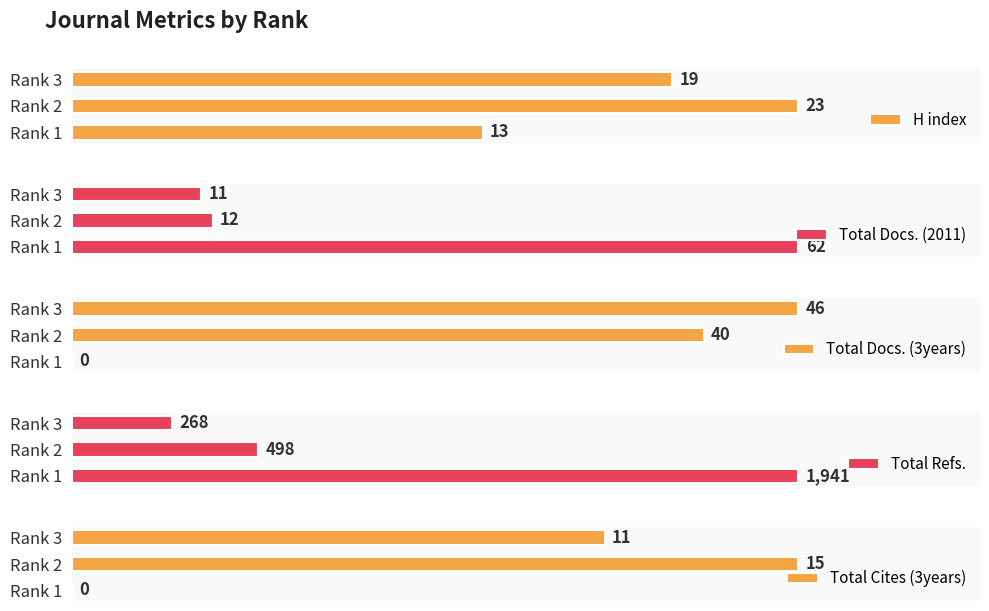

How many bars are there in each group?

5